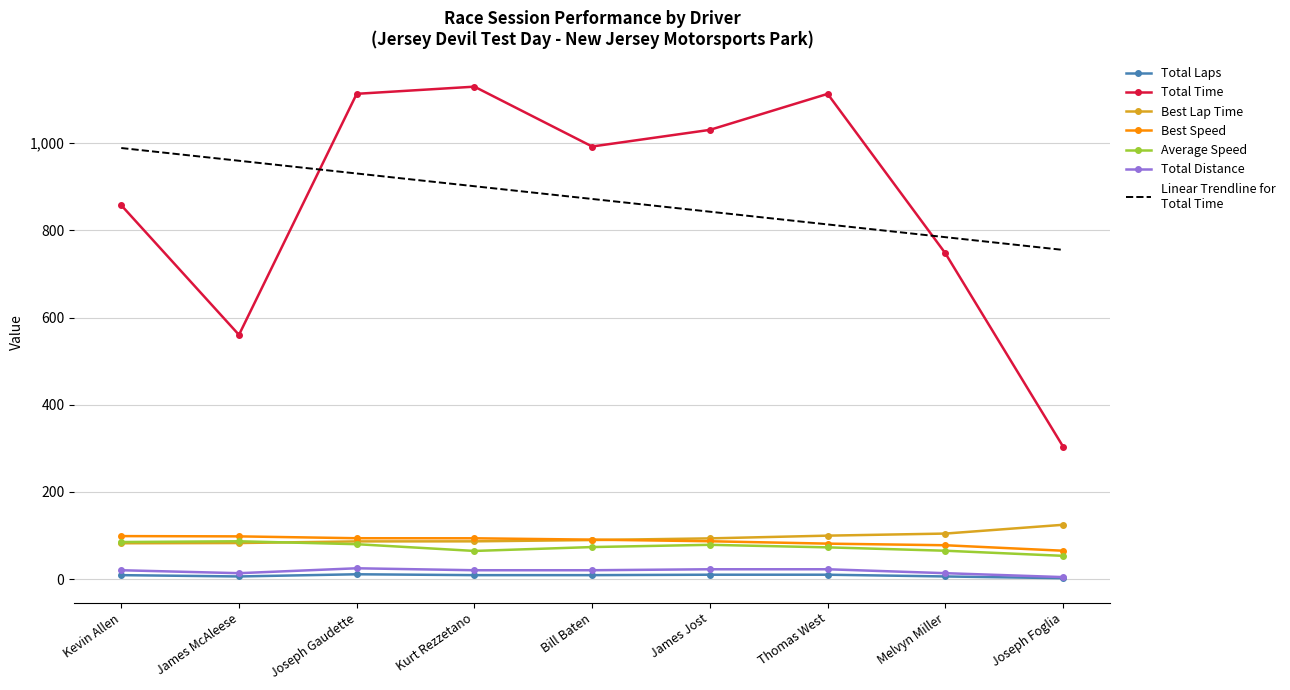

What position from the left is Kurt Rezzetano?

4